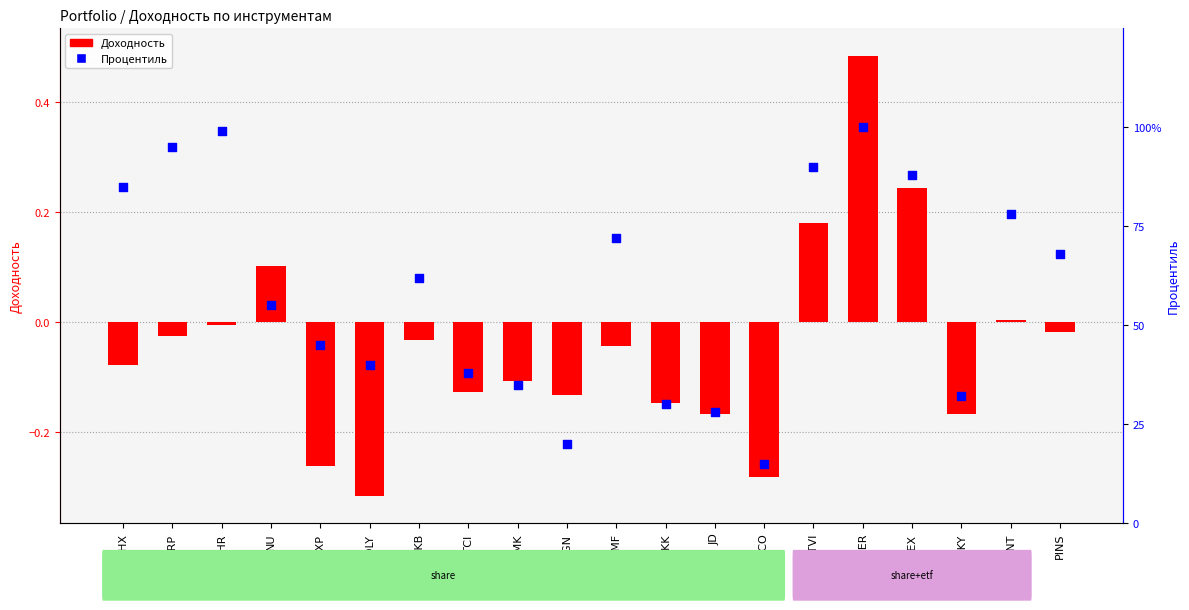

Which series has the largest Y range (max minus min)?

Процентиль